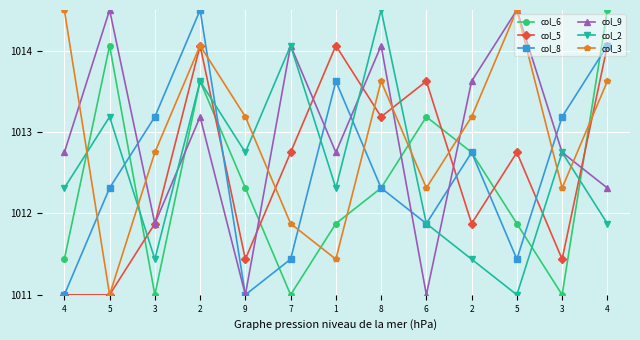

What are all the series names shown in the legend?

col_6, col_5, col_8, col_9, col_2, col_3